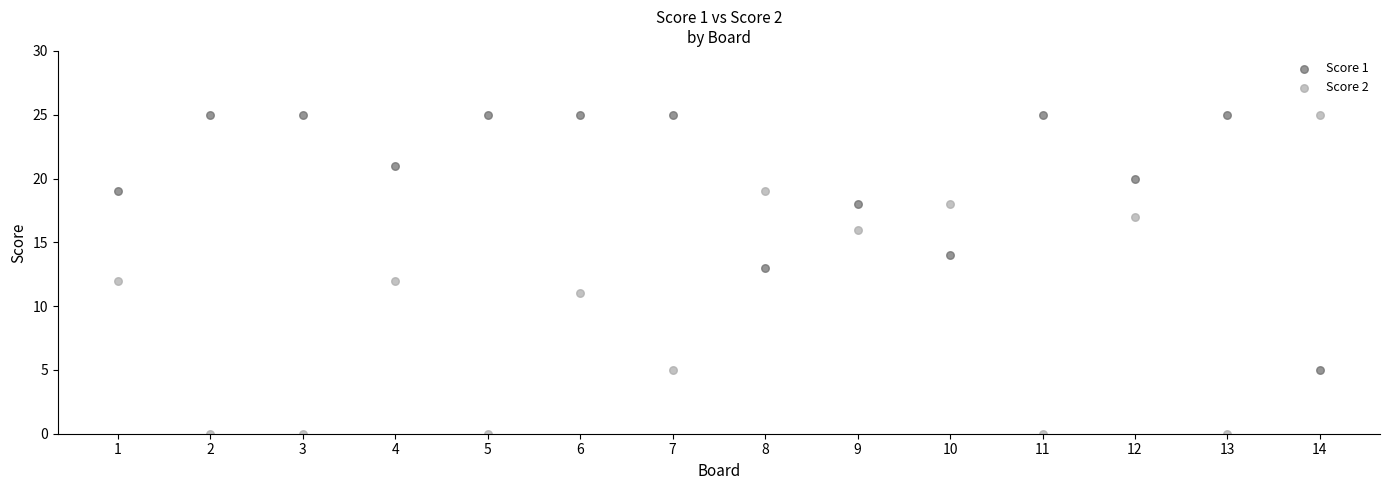

Across all data points, what is the range of Y values (max minus min)?

25